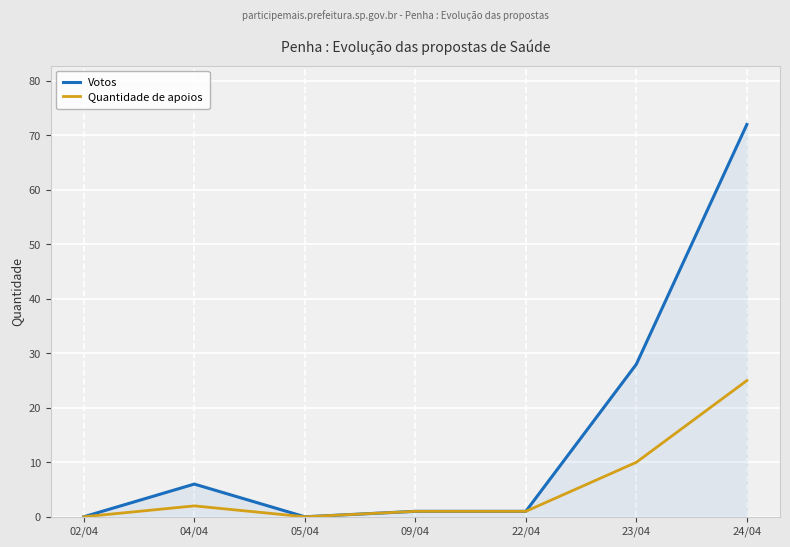

What is the average value of the Quantidade de apoios series?

6